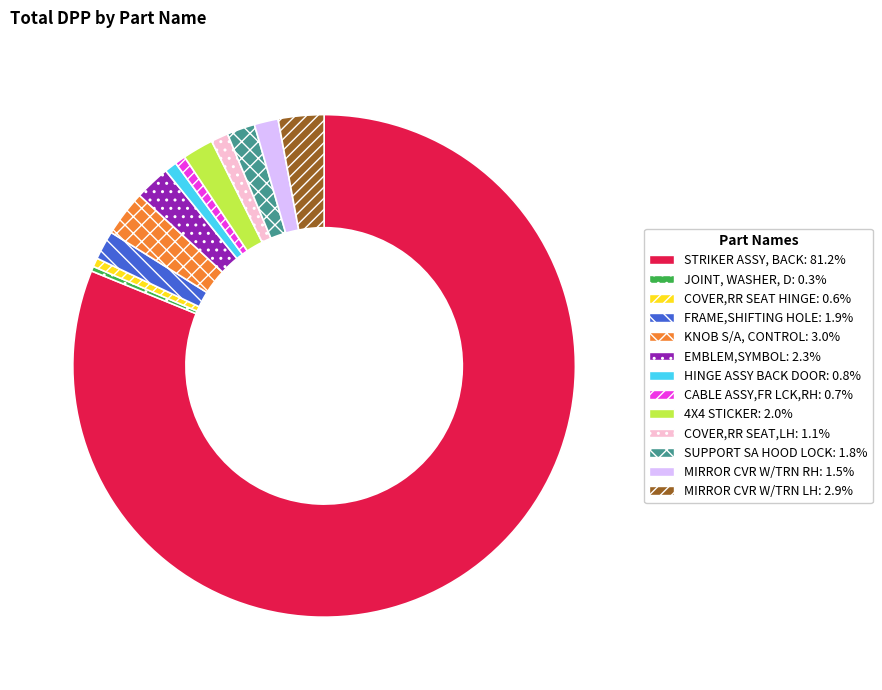

Which slice is the largest?

STRIKER ASSY, BACK